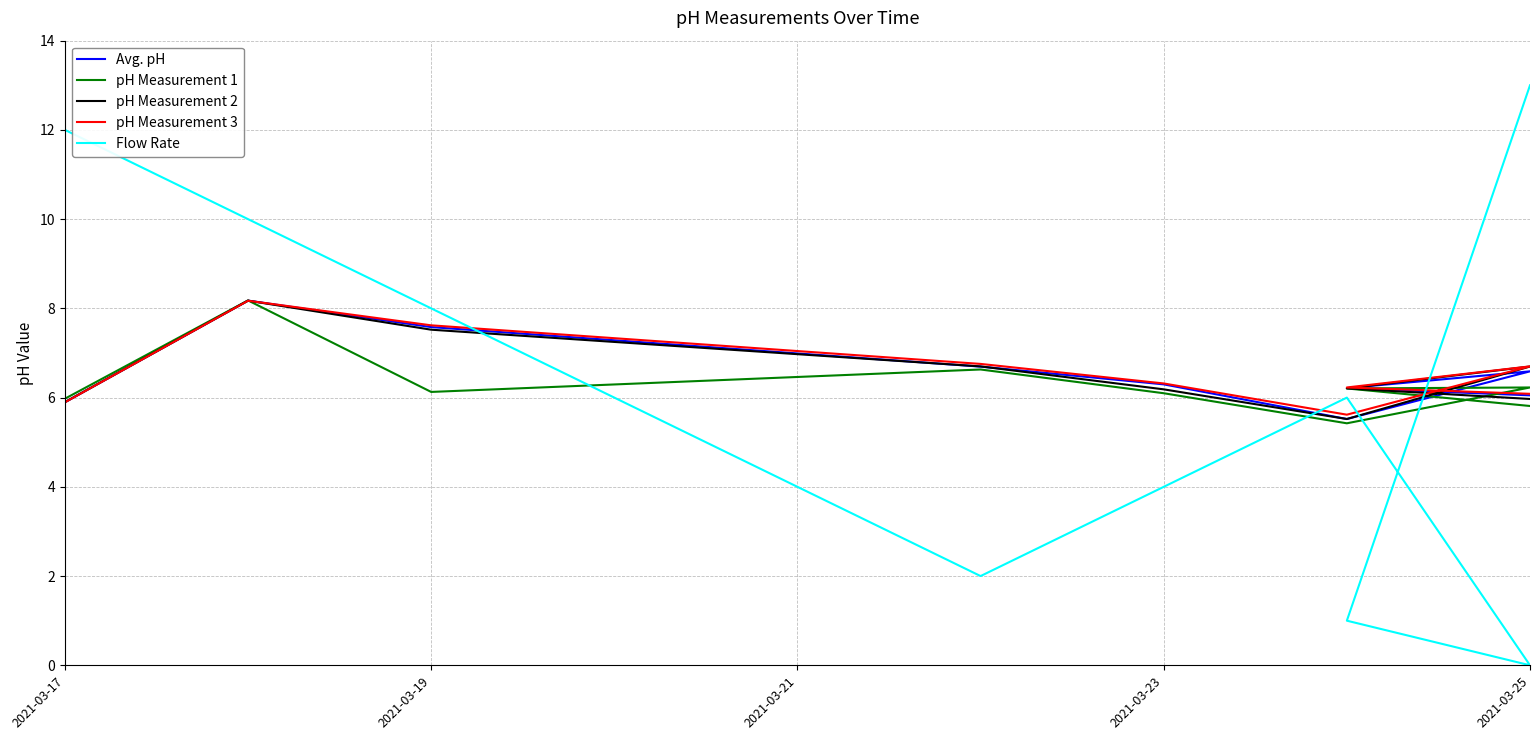

Reading right to left, extract all data points from this chart.

Avg. pH: 6.1	6.2	6.6	5.5	6.3	6.7	7.6	8.2	5.9
pH Measurement 1: 5.8	6.2	6.2	5.4	6.1	6.6	6.1	8.2	6.0
pH Measurement 2: 6.0	6.2	6.7	5.5	6.2	6.7	7.5	8.2	5.9
pH Measurement 3: 6.1	6.2	6.7	5.6	6.3	6.8	7.6	8.2	5.9
Flow Rate: 13.0	1.0	0.0	6.0	4.0	2.0	8.0	10.0	12.0